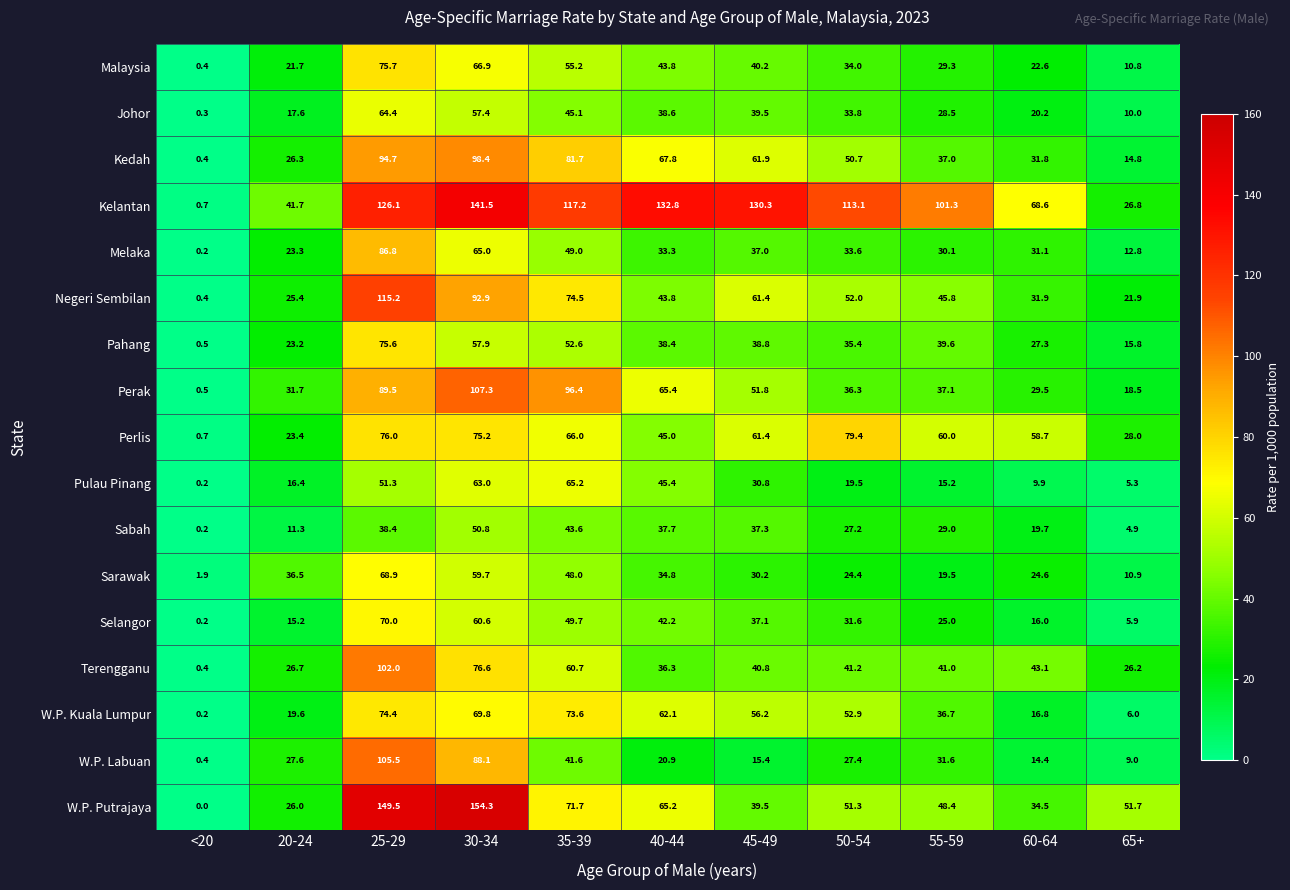

Which series has the largest range (max minus min)?

W.P. Putrajaya